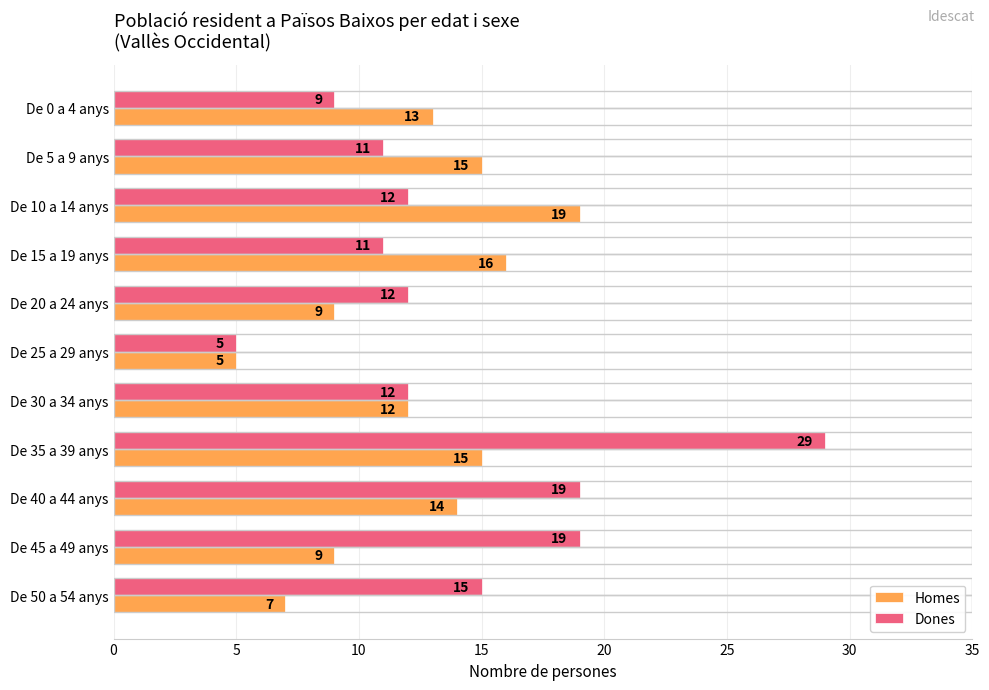

Where is Homes nearest to the value 12?

De 30 a 34 anys